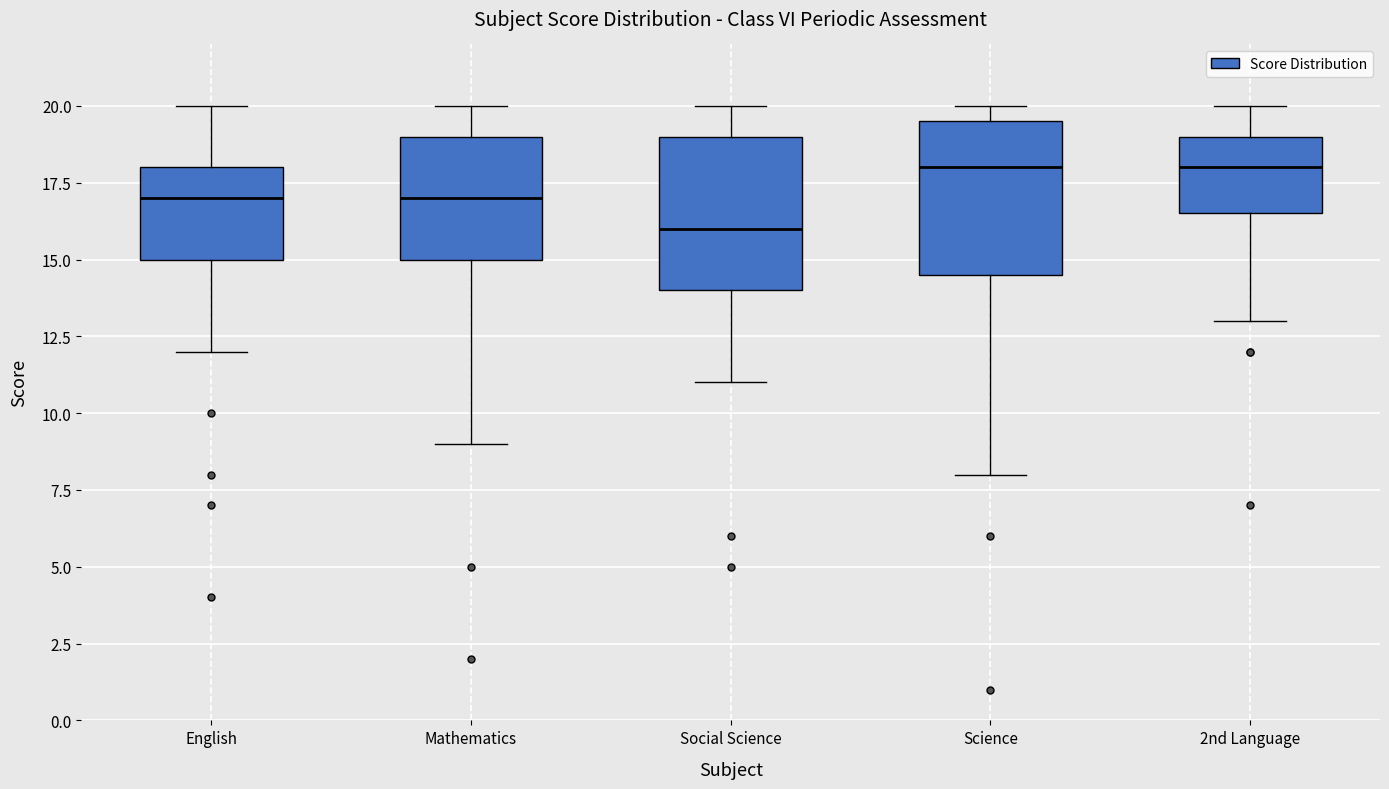

Where is the lower edge of the box for English on the y-axis? The values are not printed on the chart, so give them approximately, as read against the axis.

15.0